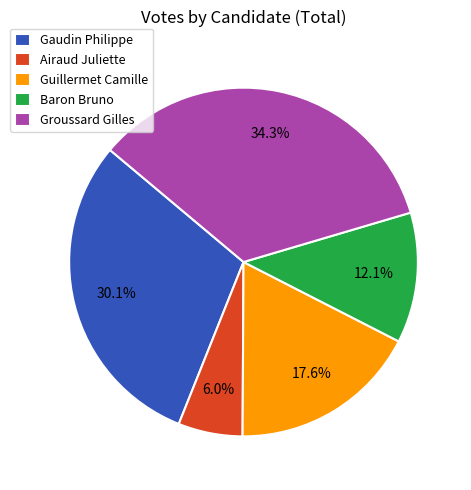

Does any single category account for the majority?

No